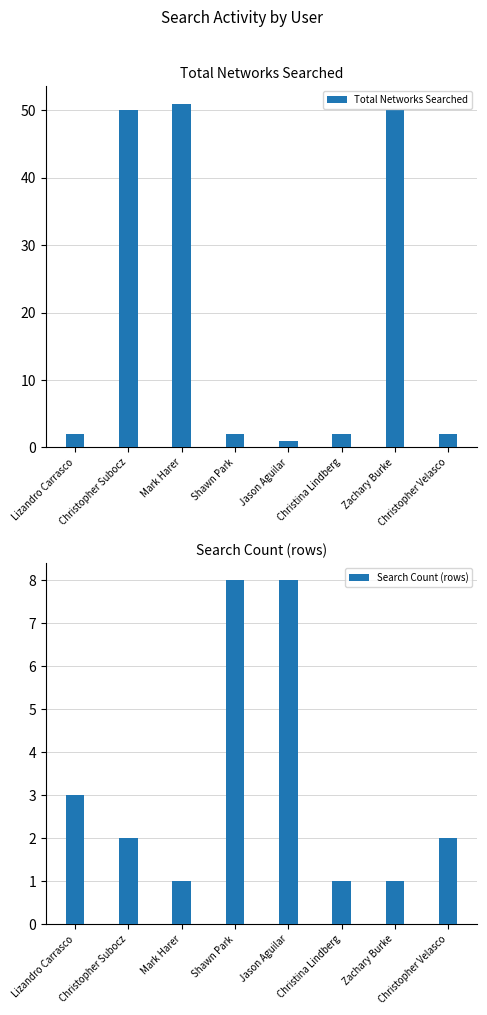

What is the value of the Search Count (rows) bar at the 3rd from the left?

1